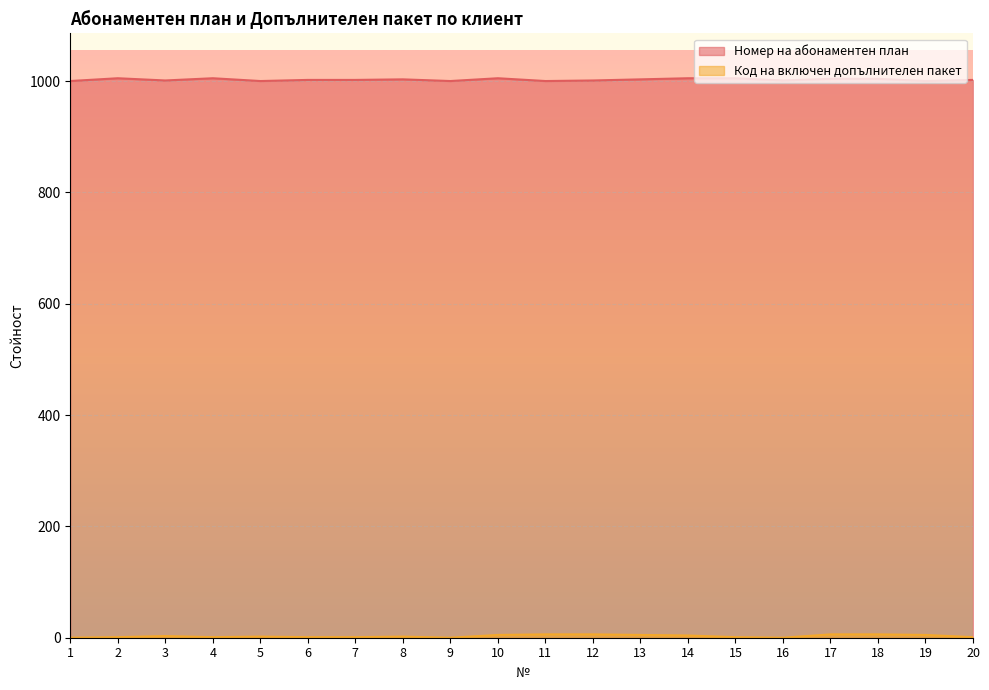

How many values in the Номер на абонаментен план series exceed 1002?

9